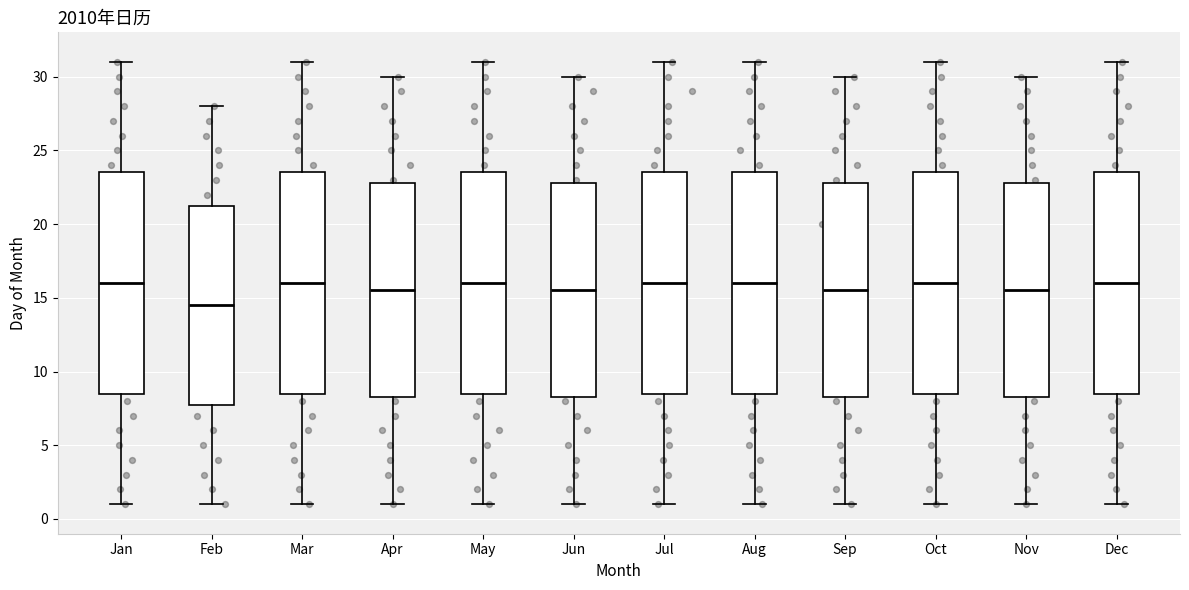

Reading left to right, transcribe this box plot: for each box, give where its median line is, the range the box spans, and where its two whiskers end, as read against the y-axis. The values are not printed on the chart, so give them approximately, as read against the axis.

Jan: median 16.0, box 8.5 to 23.5, whiskers 1.0 to 31.0
Feb: median 14.5, box 8.0 to 21.5, whiskers 1.0 to 28.0
Mar: median 16.0, box 8.5 to 23.5, whiskers 1.0 to 31.0
Apr: median 15.5, box 8.5 to 23.0, whiskers 1.0 to 30.0
May: median 16.0, box 8.5 to 23.5, whiskers 1.0 to 31.0
Jun: median 15.5, box 8.5 to 23.0, whiskers 1.0 to 30.0
Jul: median 16.0, box 8.5 to 23.5, whiskers 1.0 to 31.0
Aug: median 16.0, box 8.5 to 23.5, whiskers 1.0 to 31.0
Sep: median 15.5, box 8.5 to 23.0, whiskers 1.0 to 30.0
Oct: median 16.0, box 8.5 to 23.5, whiskers 1.0 to 31.0
Nov: median 15.5, box 8.5 to 23.0, whiskers 1.0 to 30.0
Dec: median 16.0, box 8.5 to 23.5, whiskers 1.0 to 31.0